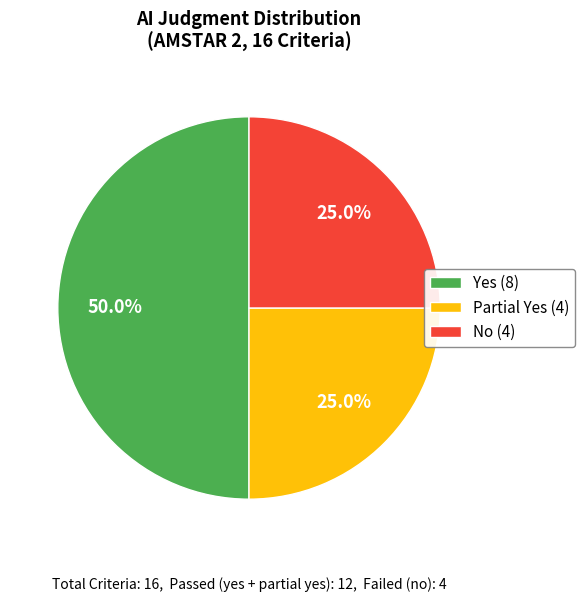

Which slice is the largest?

Yes (8)